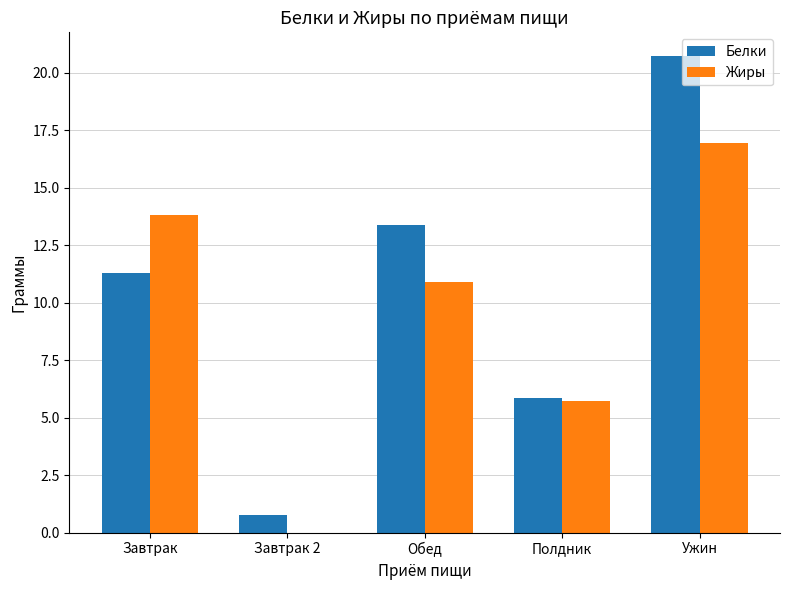

Which series has the largest total across all categories?

Белки